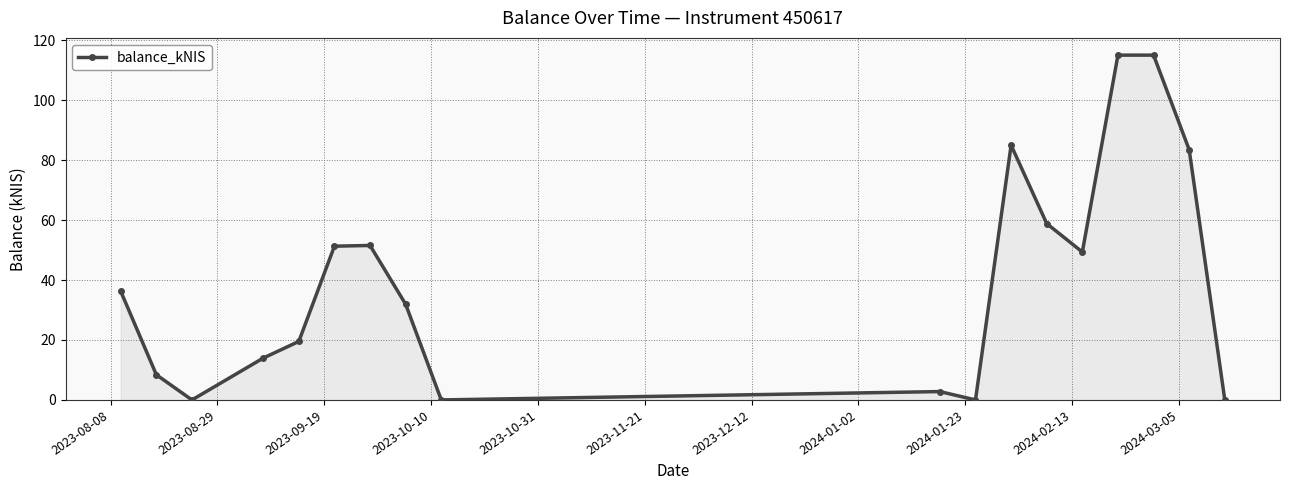

What is the average value?

40.1